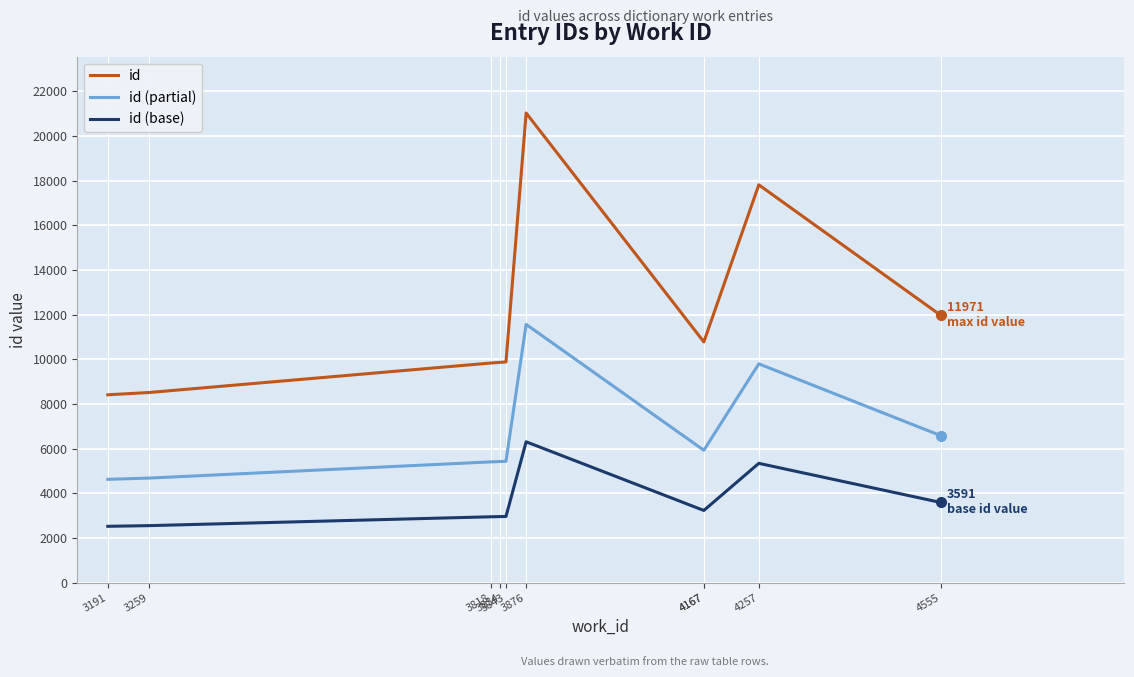

What is the sum of all id (partial) values?

65395.6